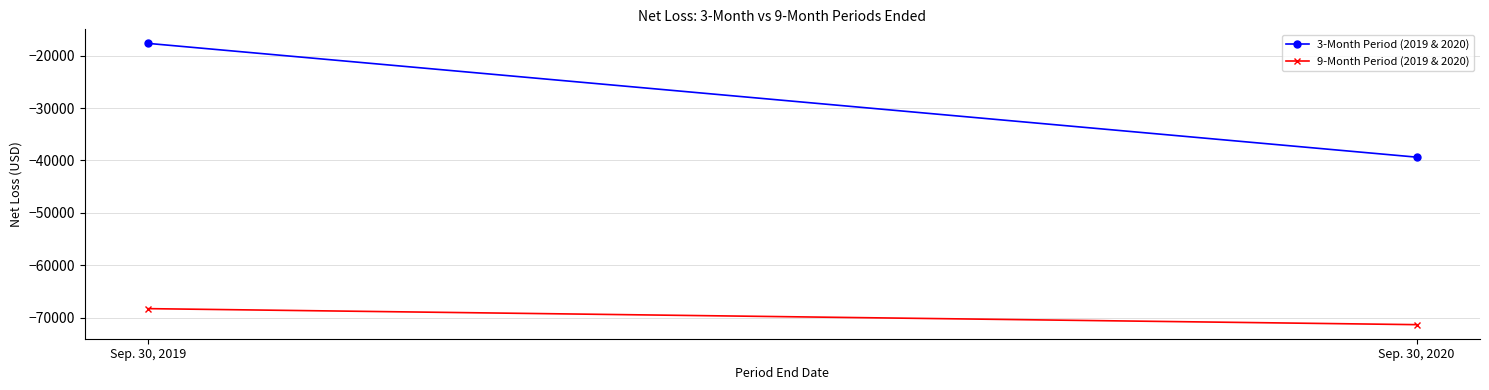

Is the value of 9-Month Period (2019 & 2020) at Sep. 30, 2020 greater than the value of 3-Month Period (2019 & 2020) at Sep. 30, 2019?

No